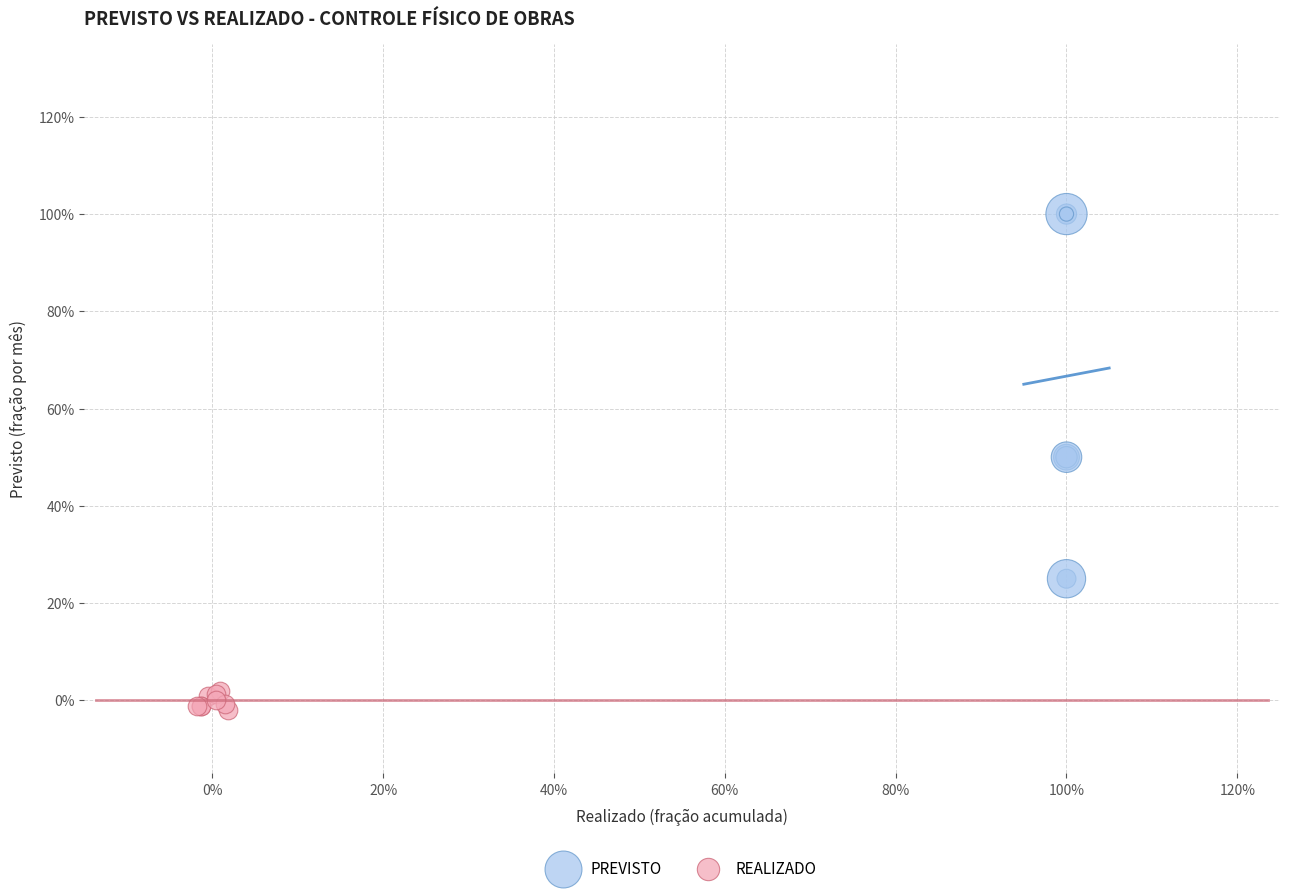

What are all the series names shown in the legend?

PREVISTO, REALIZADO